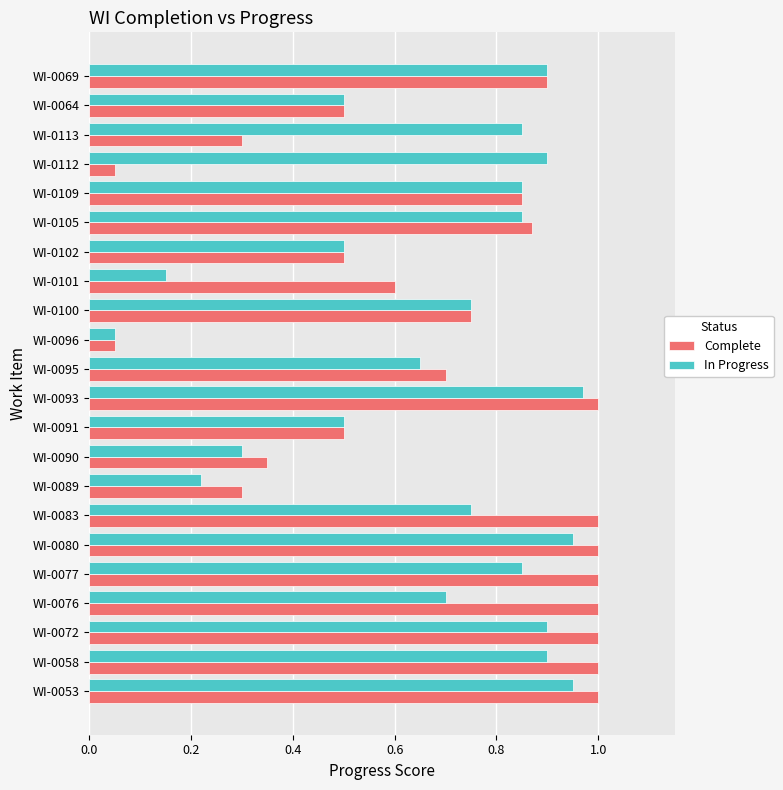

What is the total value across all series at WI-0093?

2.0